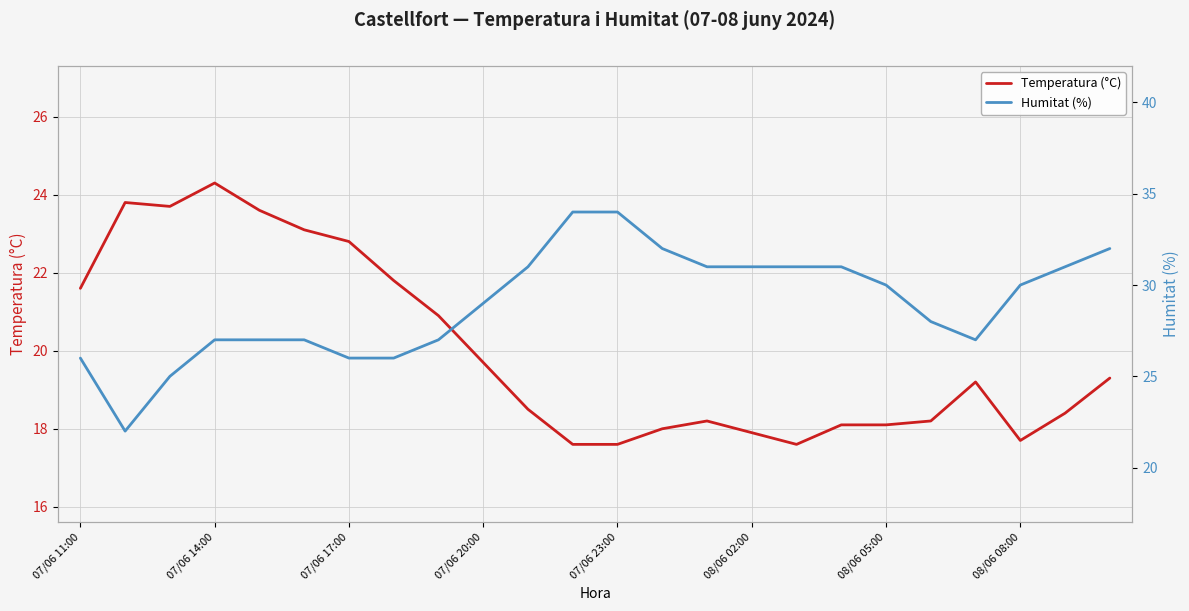

What are all the series names shown in the legend?

Temperatura (°C), Humitat (%)